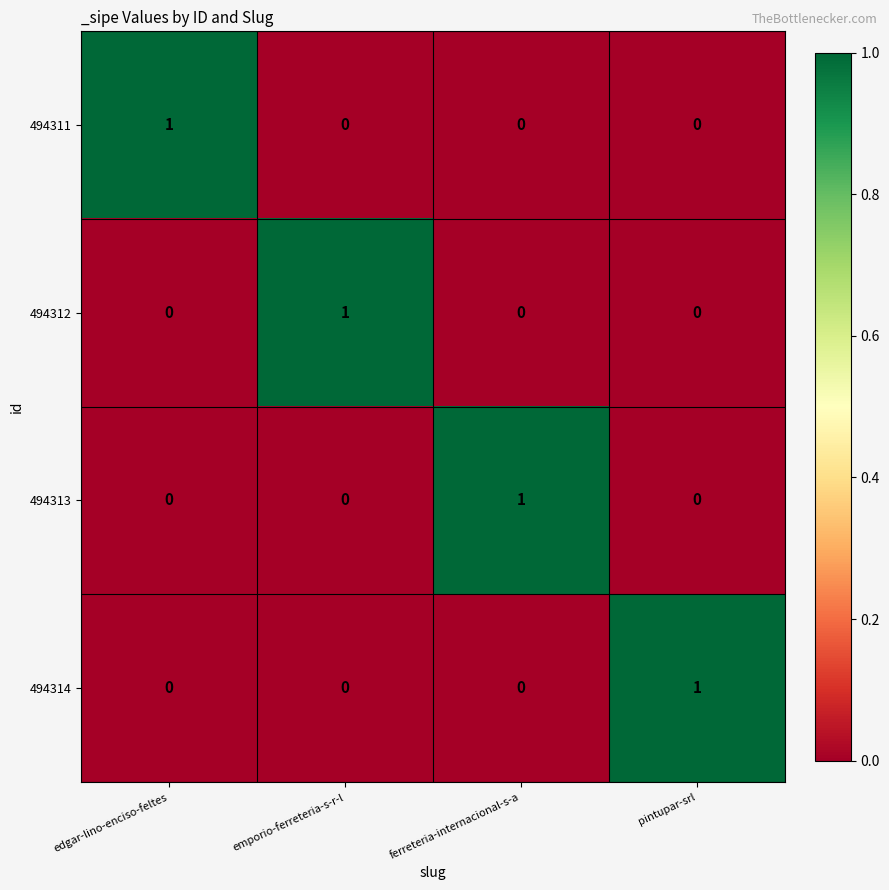

Count the 494311 values in the range 0 to 1.

4